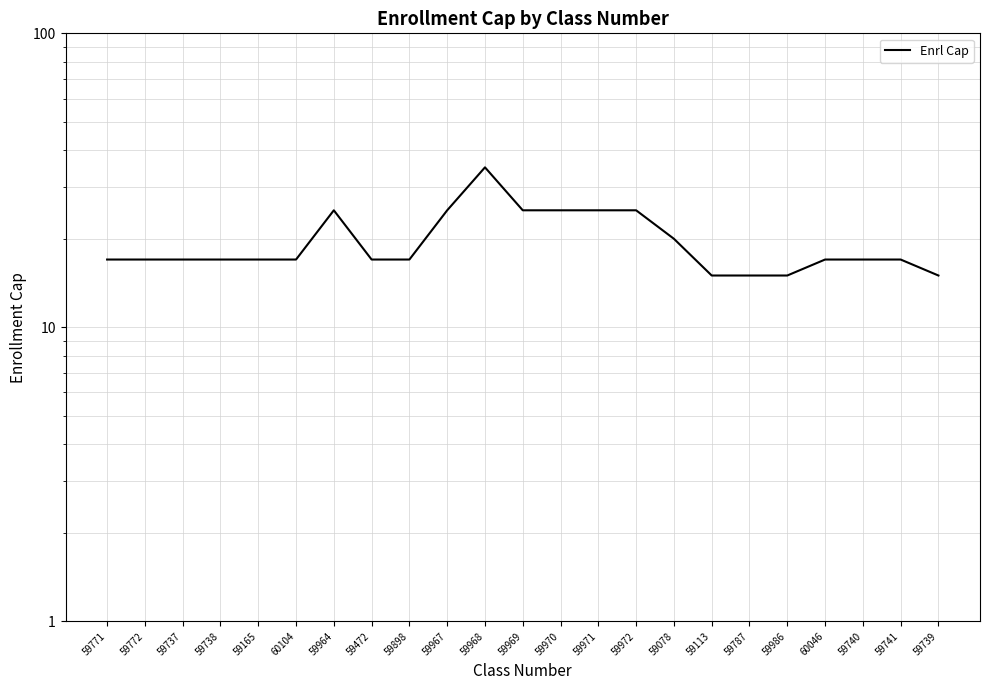

What value does the data have at 59898?

17